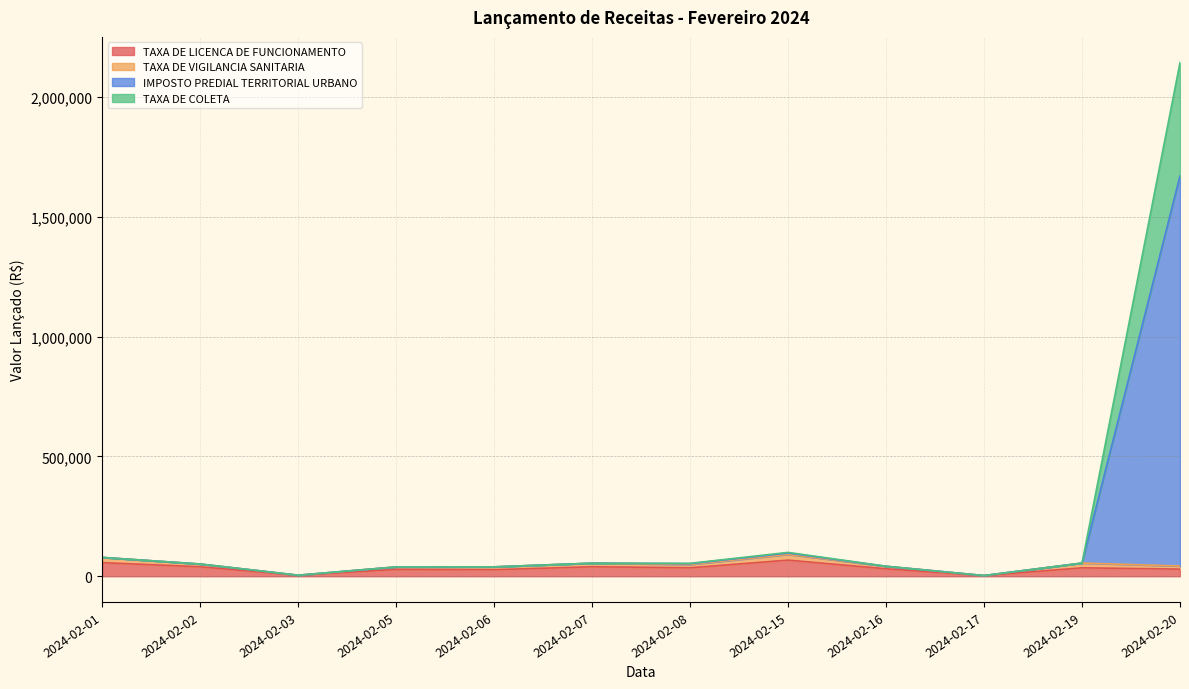

What is the difference between the TAXA DE LICENCA DE FUNCIONAMENTO values at 2024-02-02 and 2024-02-15?

27714.8